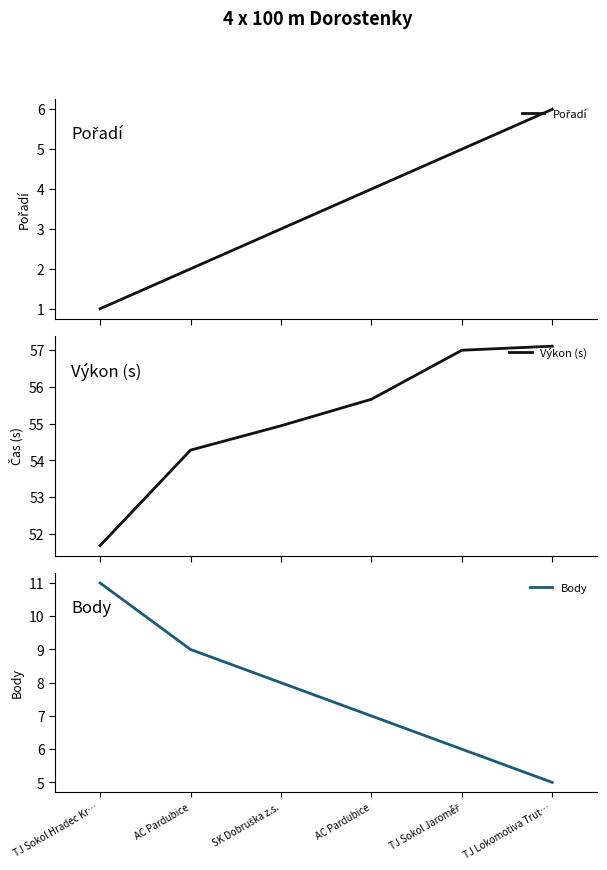

How many series are shown in this chart?

3